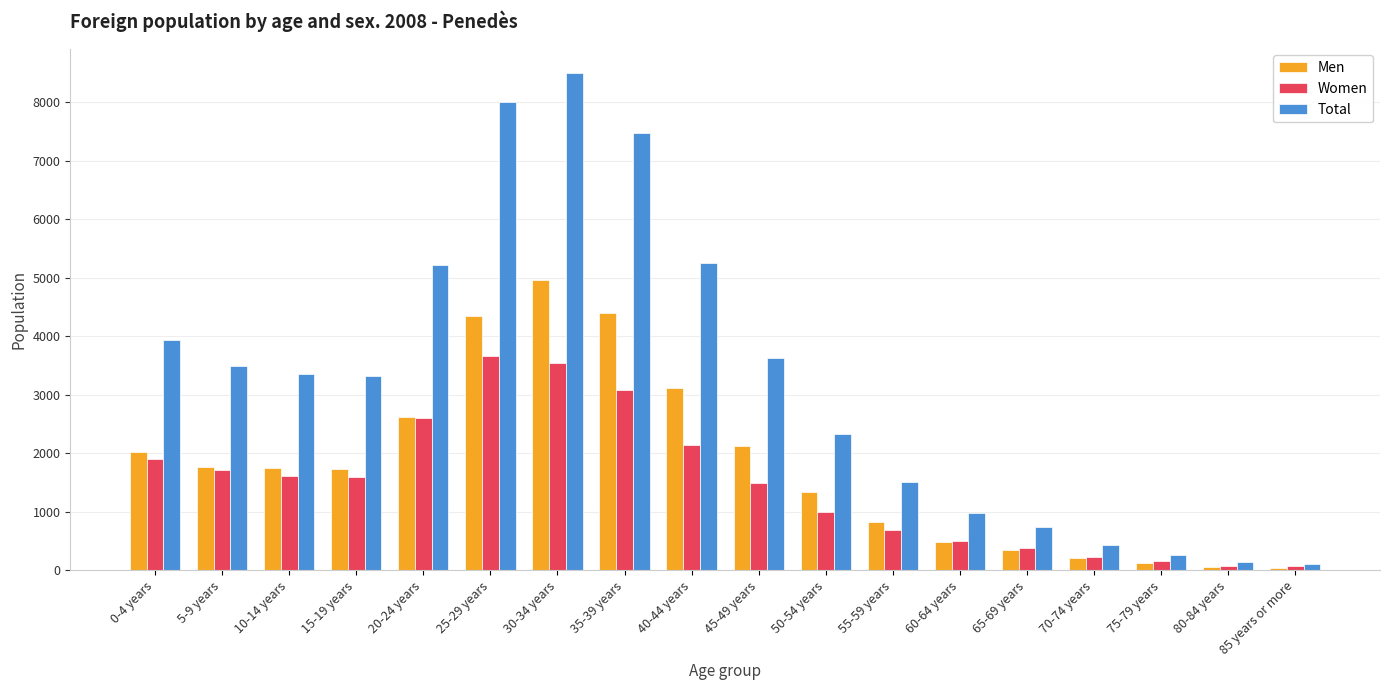

List the series in order of their overall mean, lowest first.

Women, Men, Total